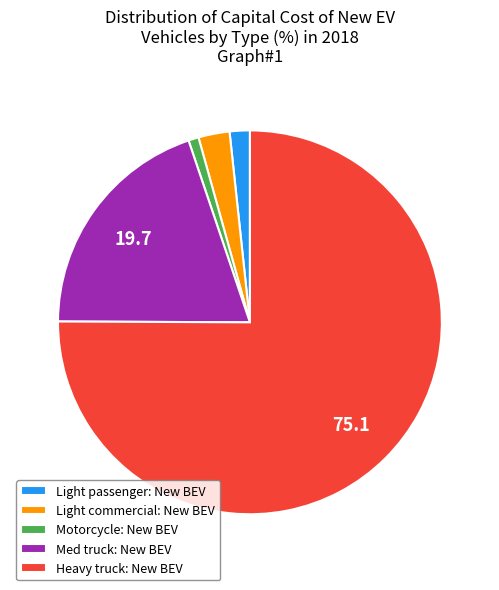

Count the number of slices in the pie.

5